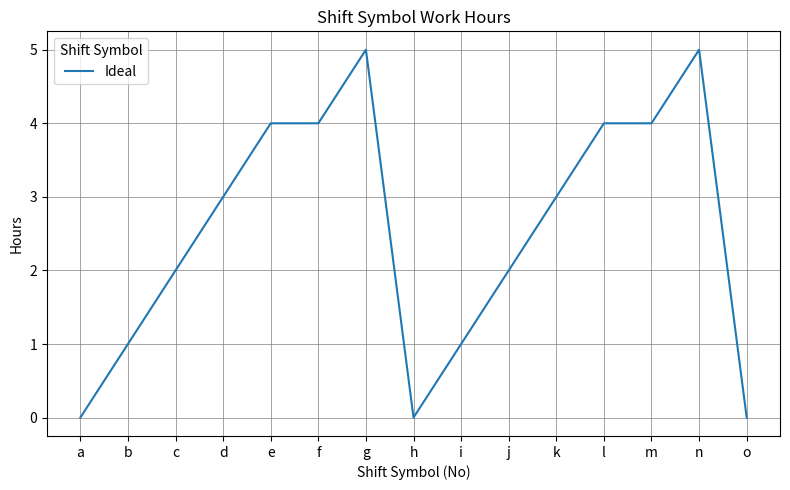

What is the sum of the values at c and h?

2